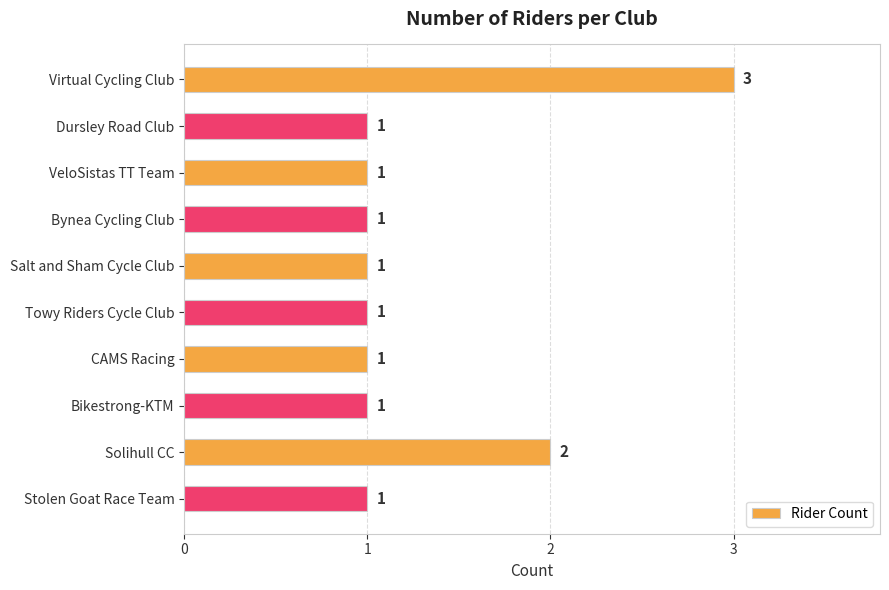

At which label is the value closest to 2?

Solihull CC